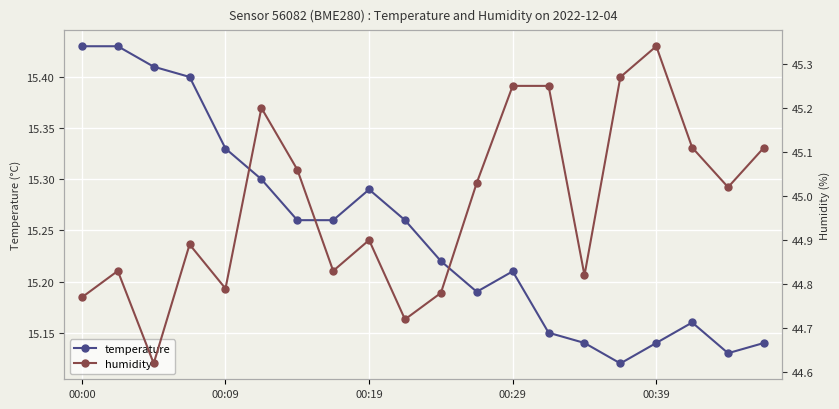

What is the sum of all humidity values?

899.6